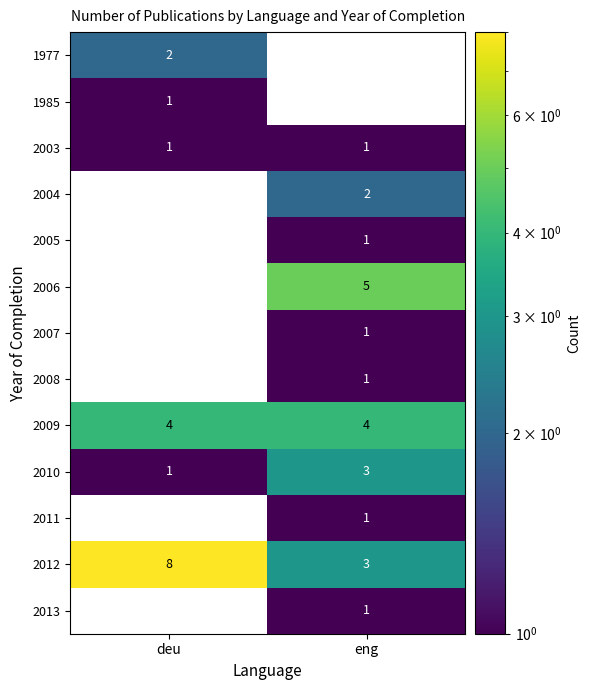

At which category is the sum across all series the highest?

eng